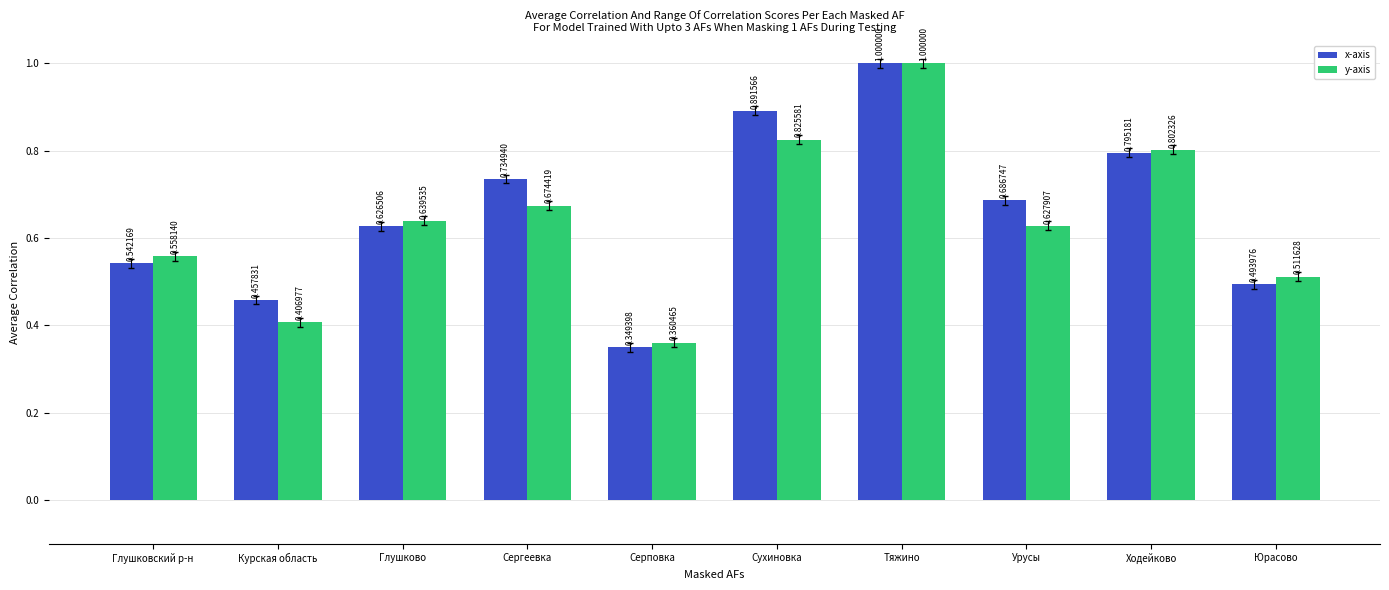

Which series has the widest spread of values?

x-axis